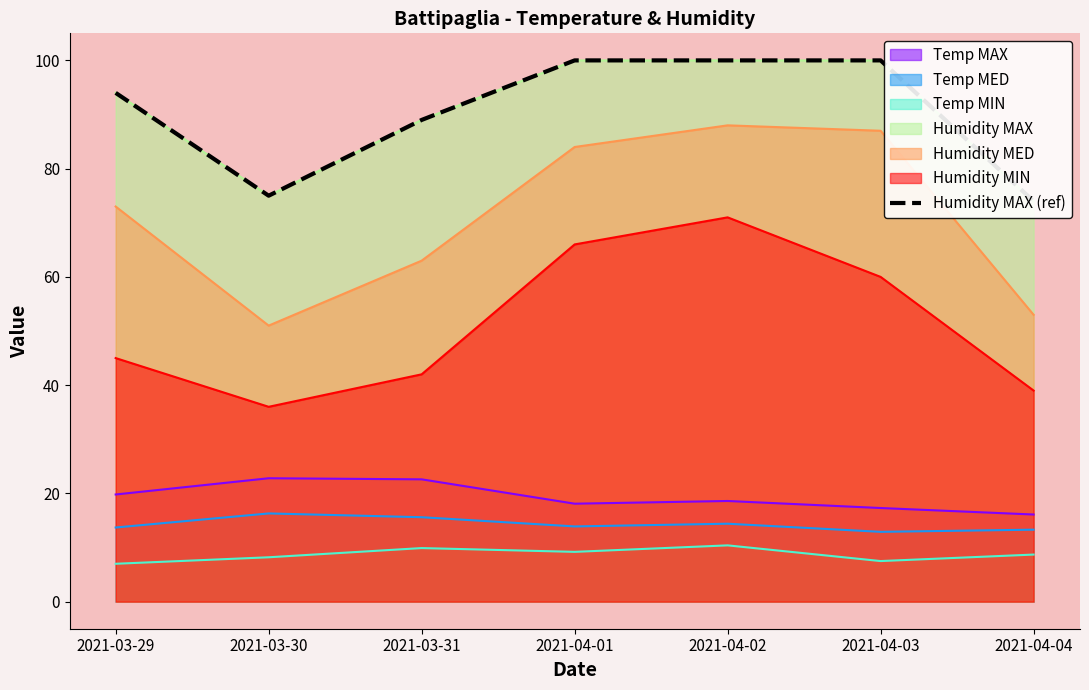

Which has a higher value, 2021-04-03 or 2021-04-04?

2021-04-03